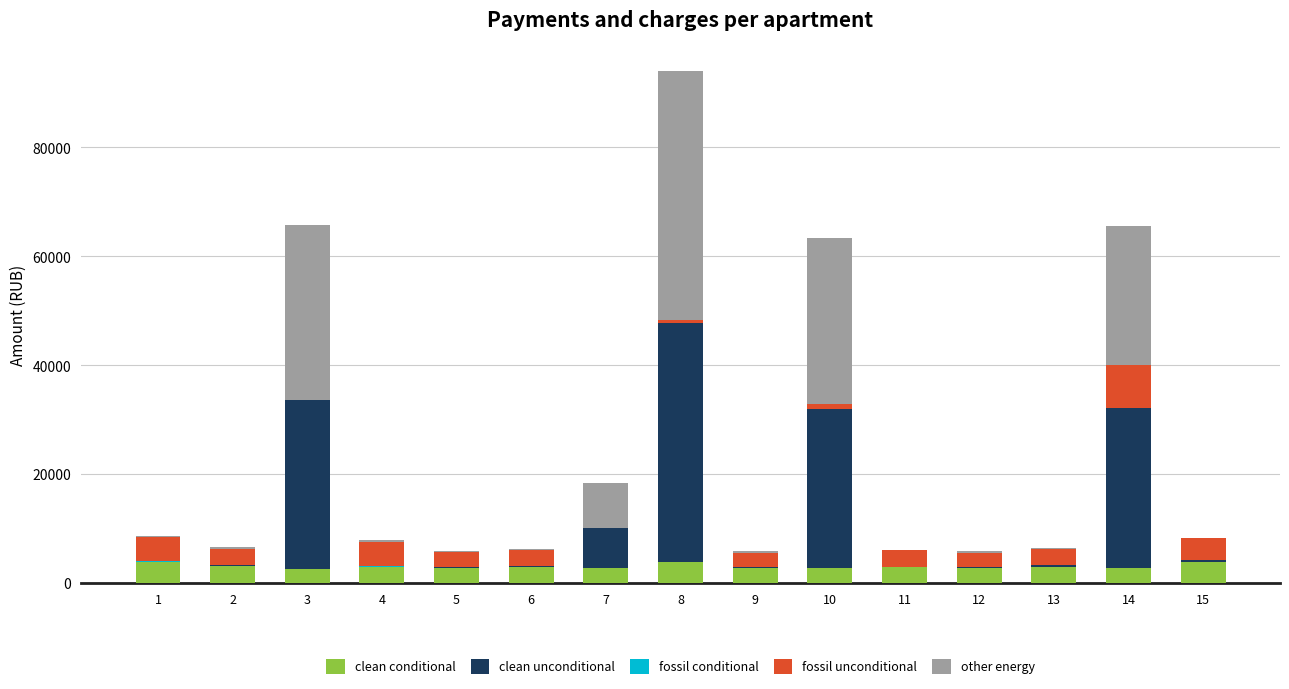

How many categories are shown in the chart?

15